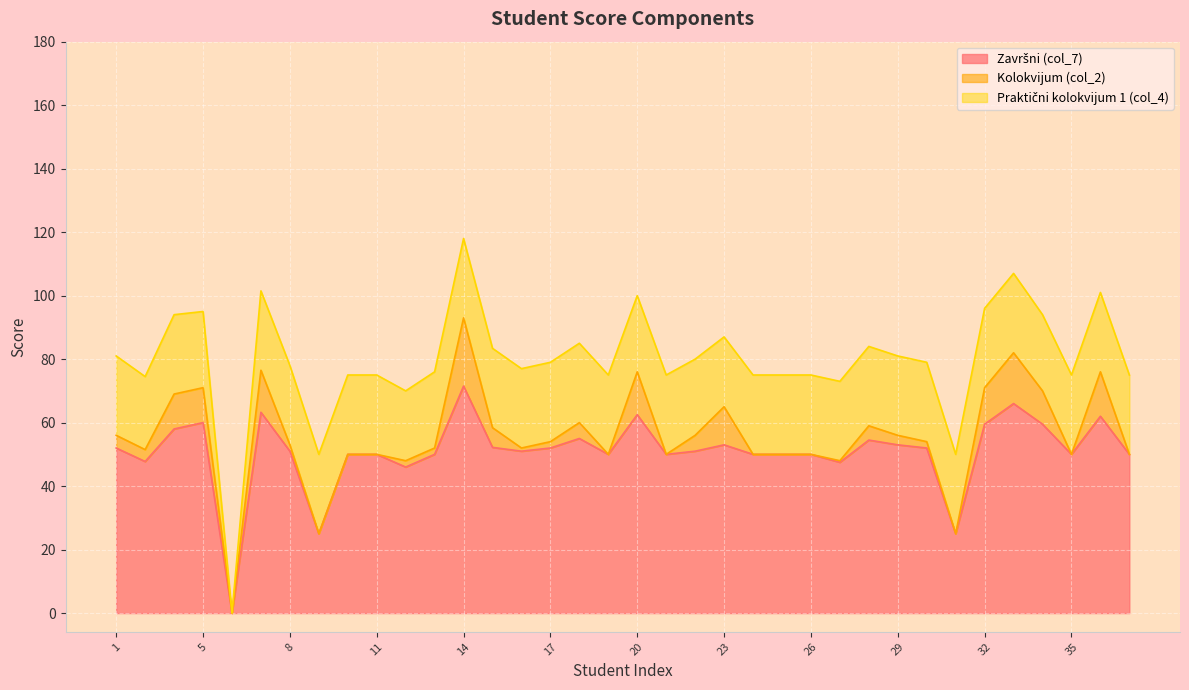

Reading left to right, what are all the values shown in this chart?

Završni (col_7): 52.0	47.8	58.0	60.0	0.0	63.2	51.0	25.0	50.0	50.0	46.0	50.0	71.5	52.2	51.0	52.0	55.0	50.0	62.5	50.0	51.0	53.0	50.0	50.0	50.0	47.5	54.5	53.0	52.0	25.0	59.5	66.0	59.5	50.0	62.0	50.0
Kolokvijum (col_2): 4.0	3.8	11.0	11.0	0.0	13.2	2.0	0.0	0.0	0.0	2.0	2.0	21.5	6.2	1.0	2.0	5.0	0.0	13.5	0.0	5.0	12.0	0.0	0.0	0.0	0.5	4.5	3.0	2.0	0.0	11.5	16.0	10.5	0.0	14.0	0.0
Praktični kolokvijum 1 (col_4): 25.0	23.0	25.0	24.0	0.0	25.0	25.0	25.0	25.0	25.0	22.0	24.0	25.0	25.0	25.0	25.0	25.0	25.0	24.0	25.0	24.0	22.0	25.0	25.0	25.0	25.0	25.0	25.0	25.0	25.0	25.0	25.0	24.0	25.0	25.0	25.0